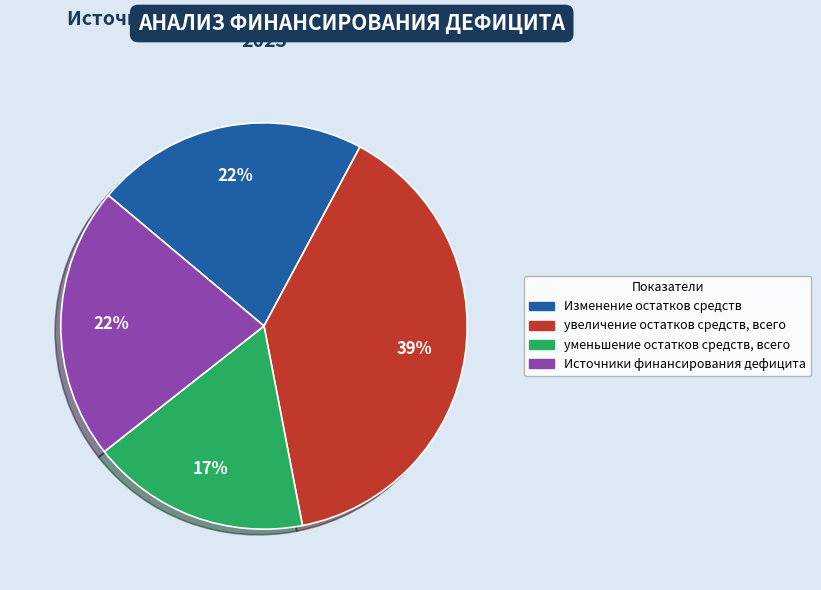

Approximately how many times larger is the value at Изменение остатков средств compared to Источники финансирования дефицита?

1.0